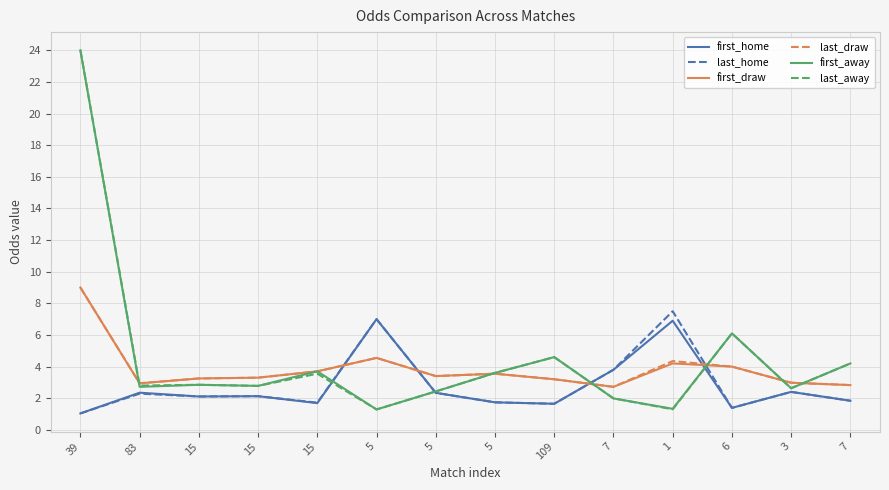

Does the chart have visible grid lines?

Yes